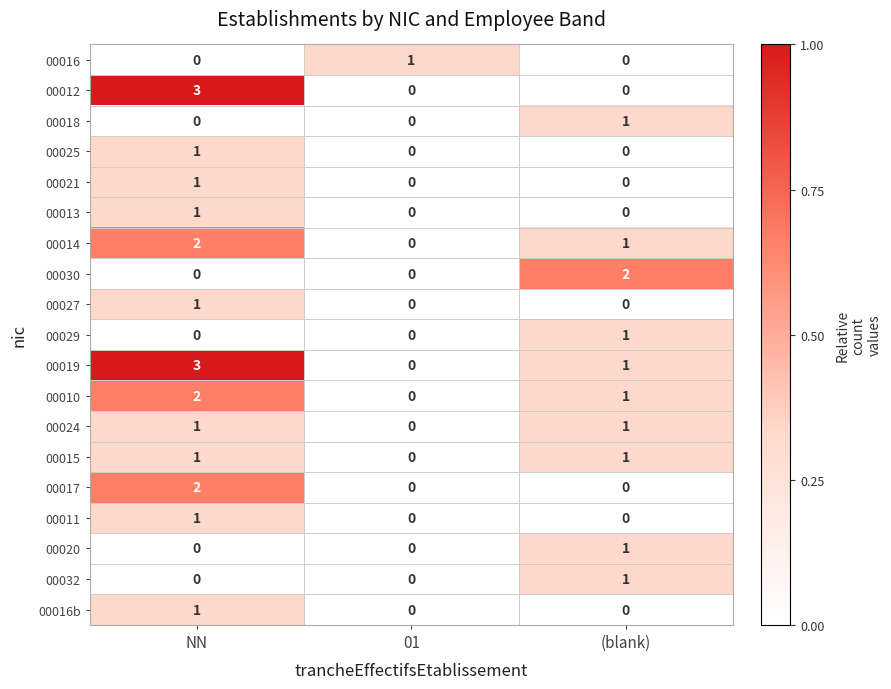

Which category has the highest value across all series?

NN